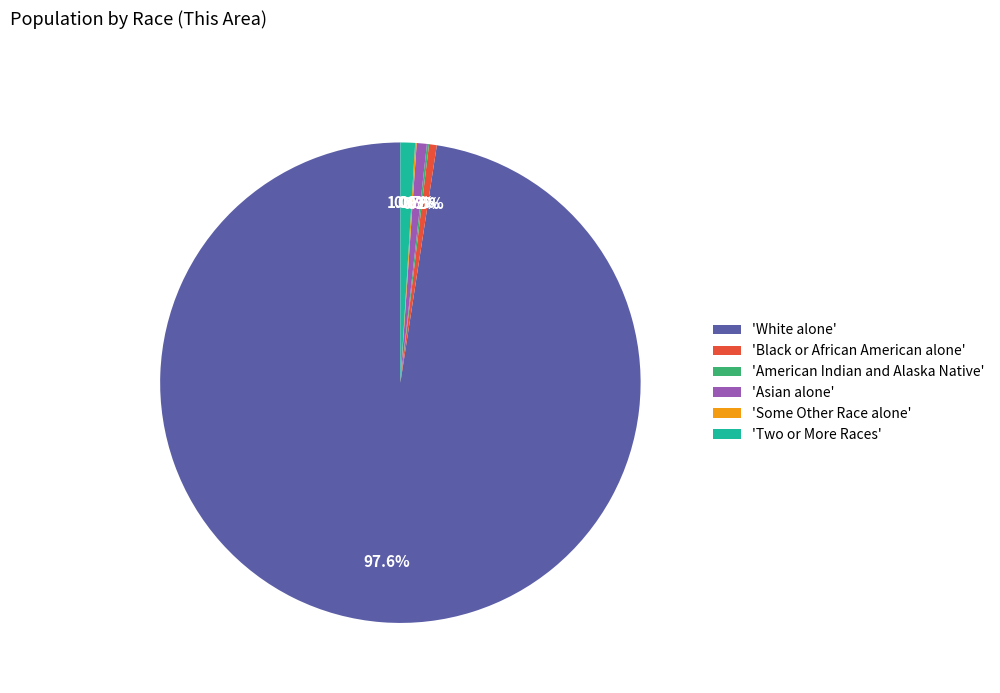

To the nearest percent, what is the average slice percentage?

17%